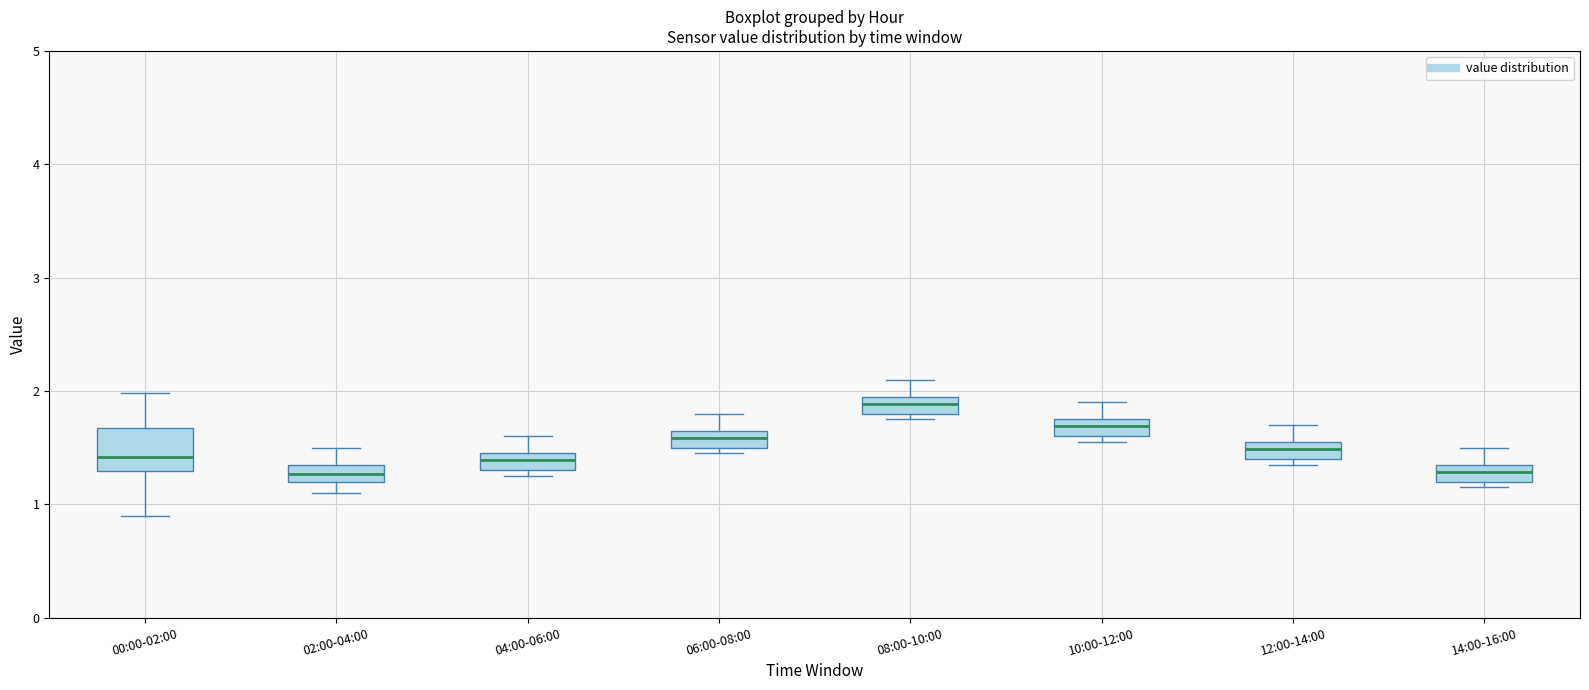

Which box's median line is the highest?

08:00-10:00